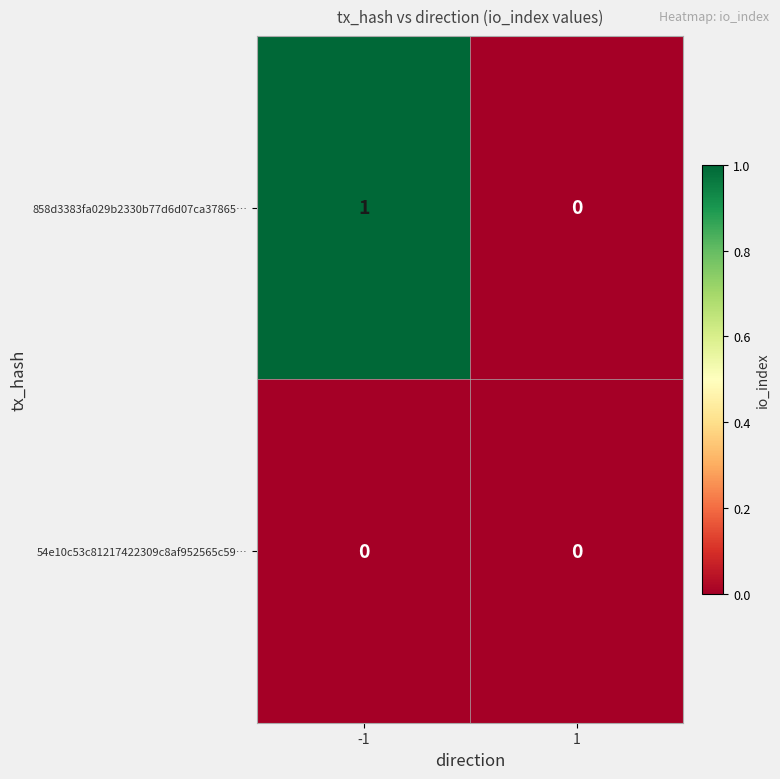

Which series changed the most between -1 and 1?

858d3383fa029b2330b77d6d07ca37865…